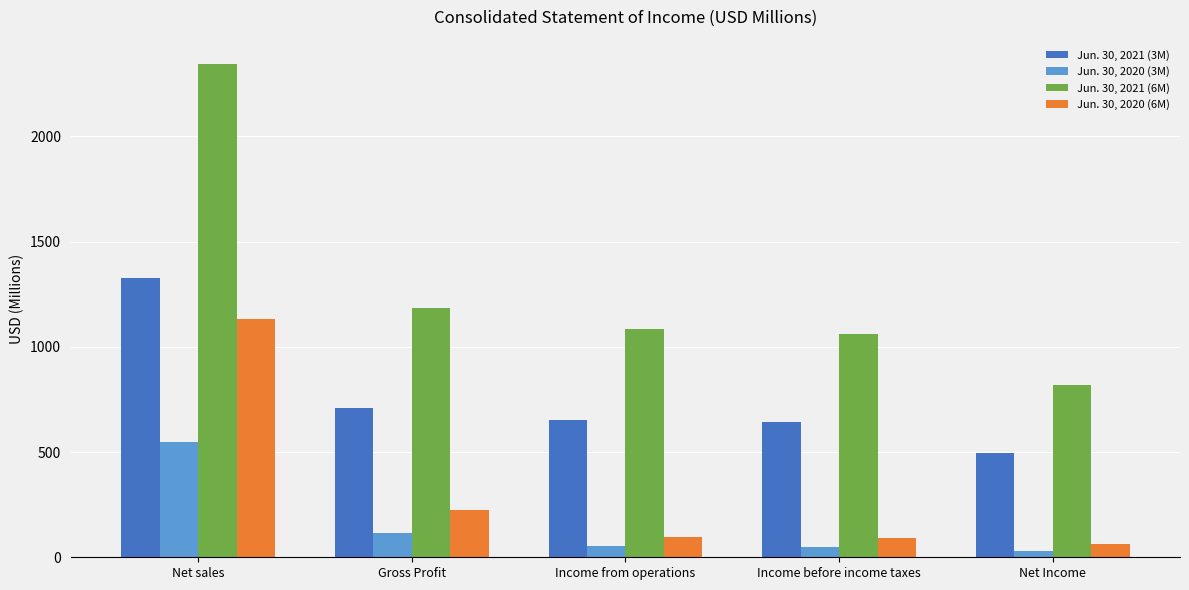

What is the difference between the highest and lowest values at Net Income?

786